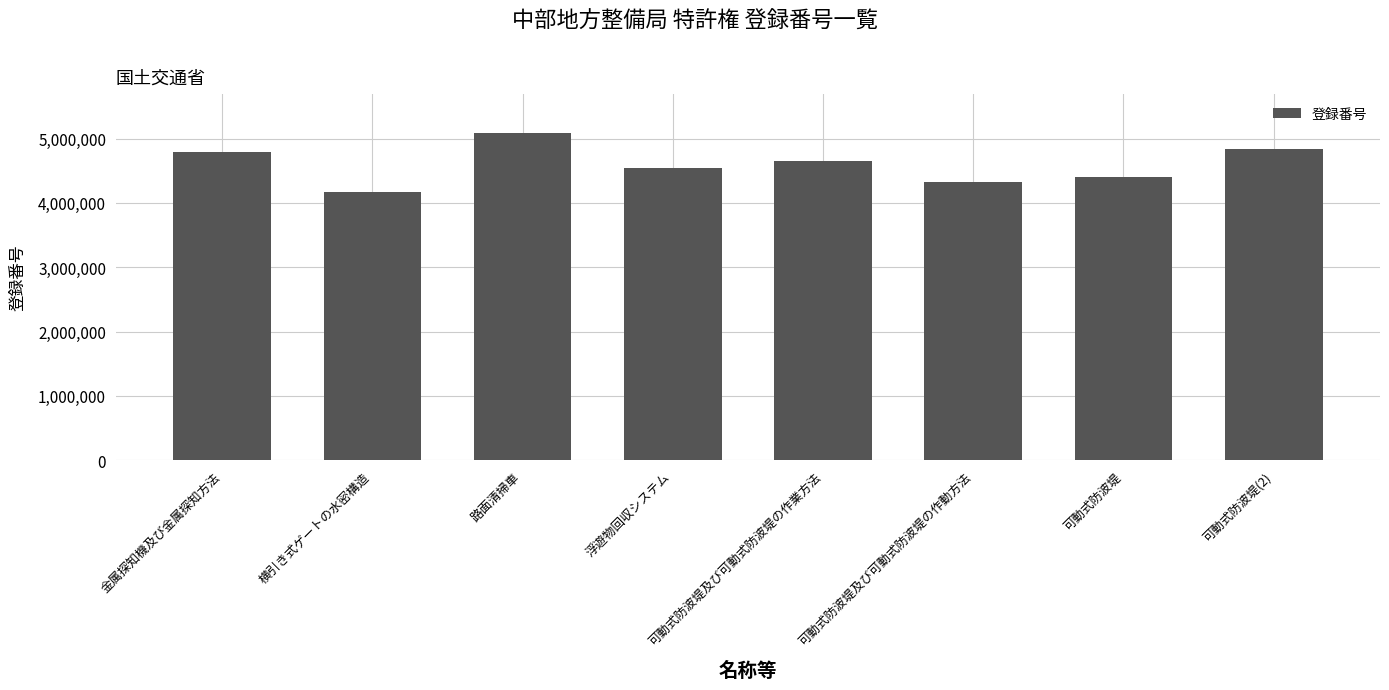

What is the average value?

4600082